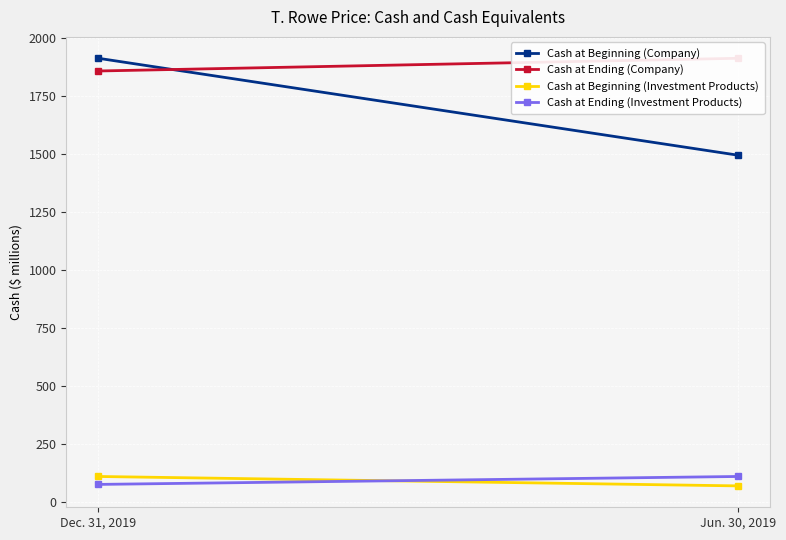

What is the total value across all series at Dec. 31, 2019?

3958.6